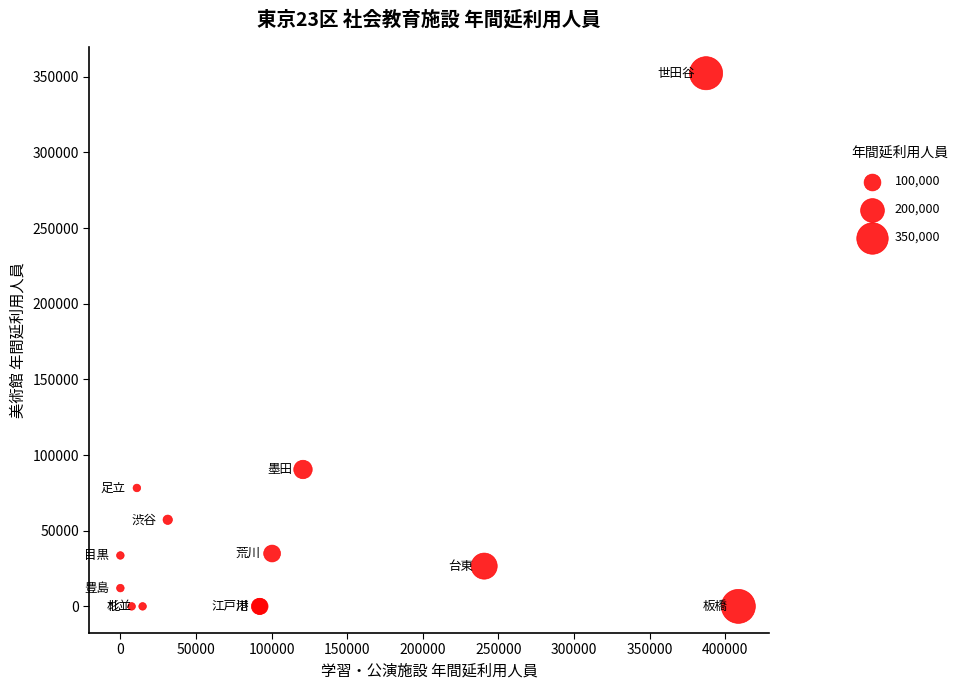

What Y value in the scatter plot is closest to 176181?

90466